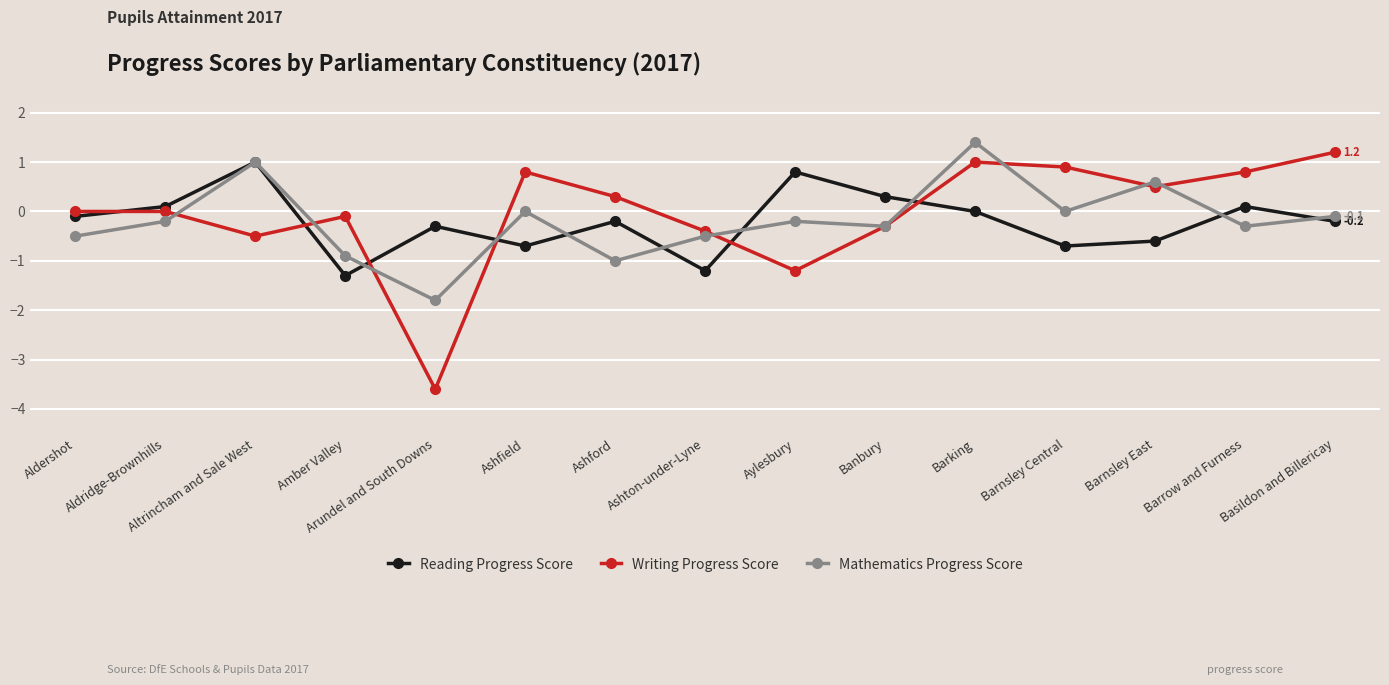

What value does the Writing Progress Score series have at Basildon and Billericay?

1.2